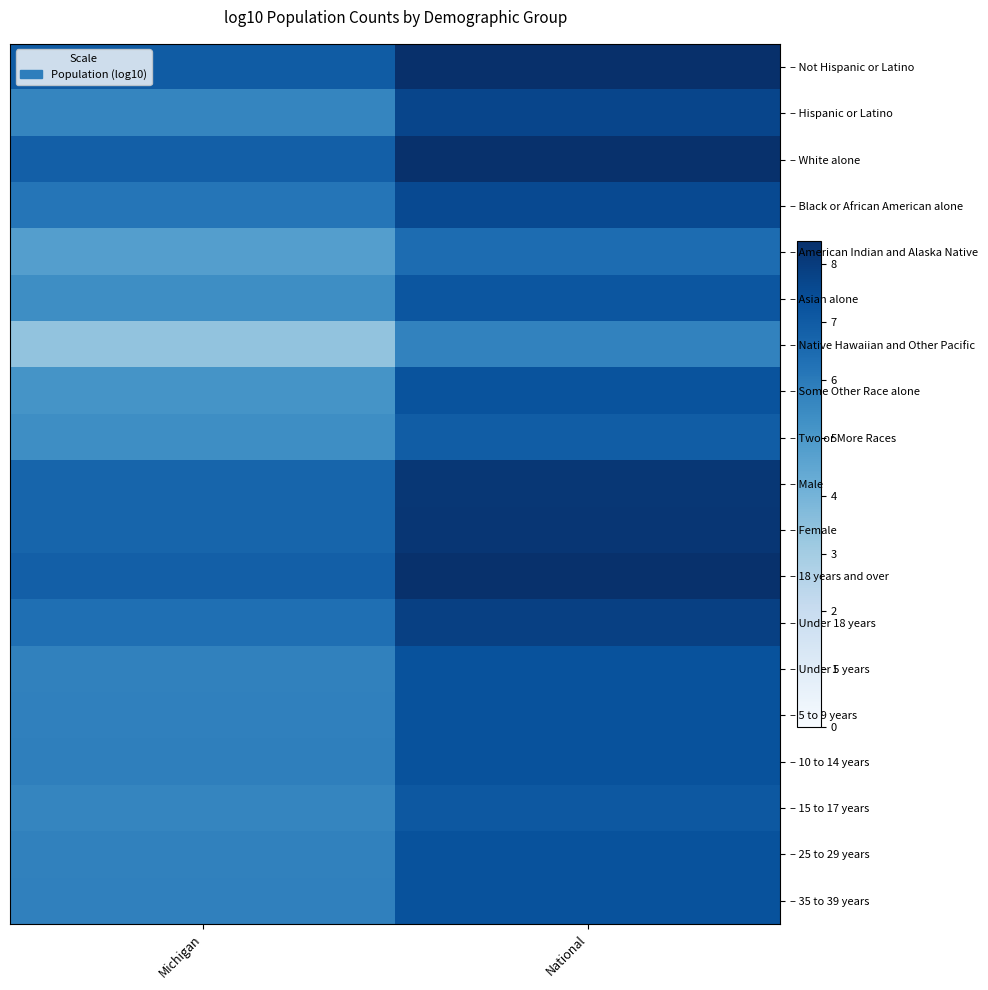

Count the number of categories in the chart.

2